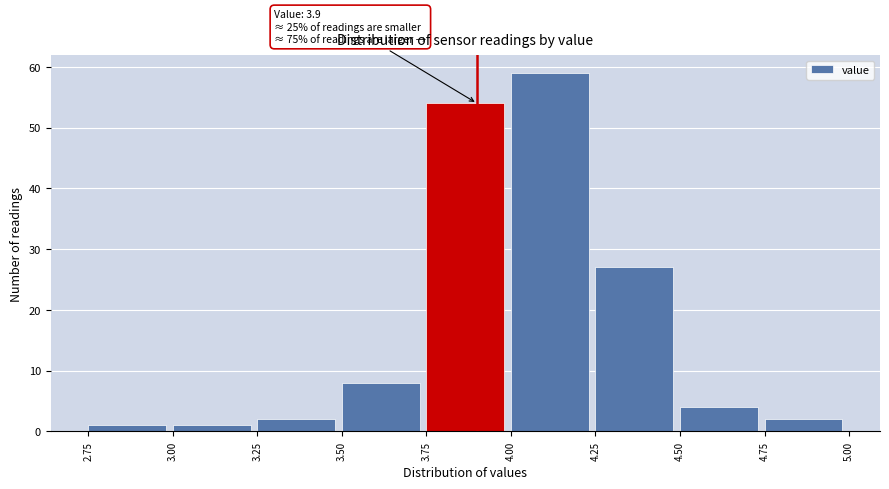

Which range on the x-axis has the tallest bar?

4.00 to 4.25